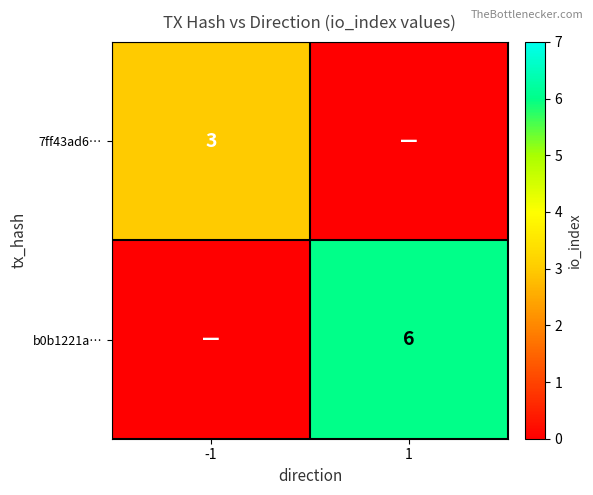

What is the greatest value displayed?

6